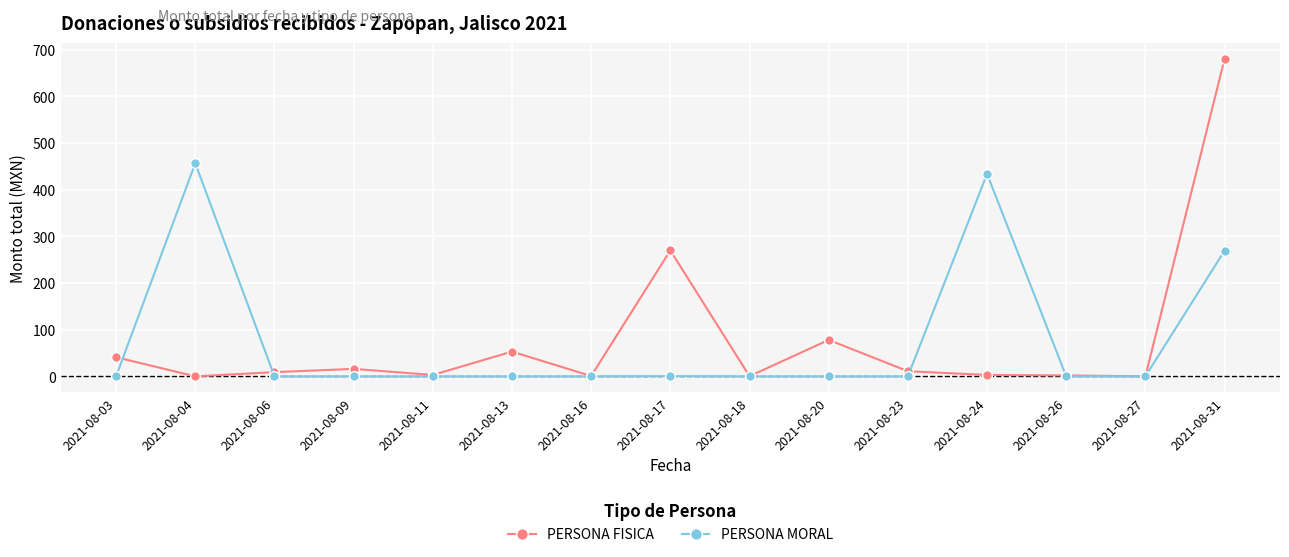

At which category does PERSONA MORAL reach its first local peak?

2021-08-04